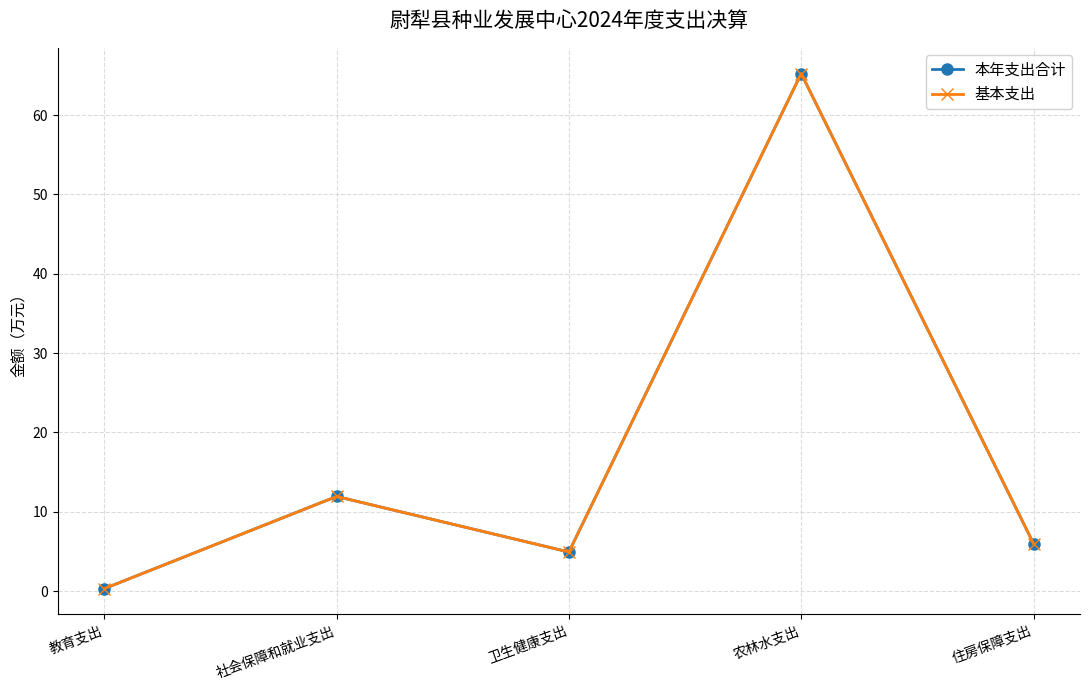

Reading left to right, transcribe all the data shown in this chart.

本年支出合计: 0.3	11.9	4.9	65.2	6.0
基本支出: 0.3	11.9	4.9	65.2	6.0